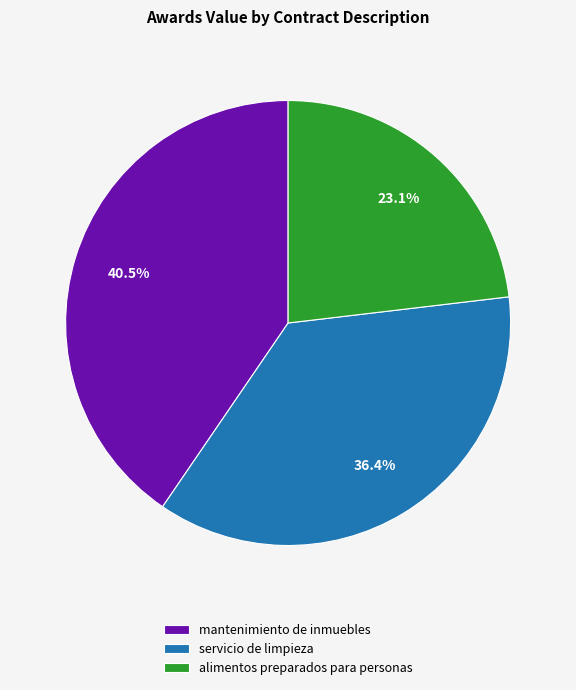

Rank the categories by value from highest to lowest.

mantenimiento de inmuebles, servicio de limpieza, alimentos preparados para personas